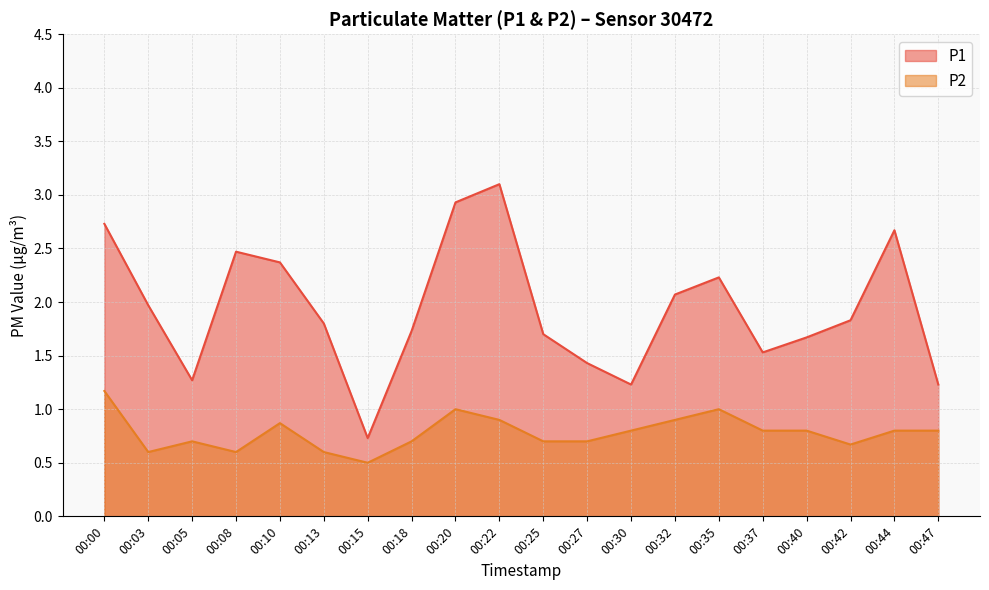

At how many categories does at least one series exceed 1?

19